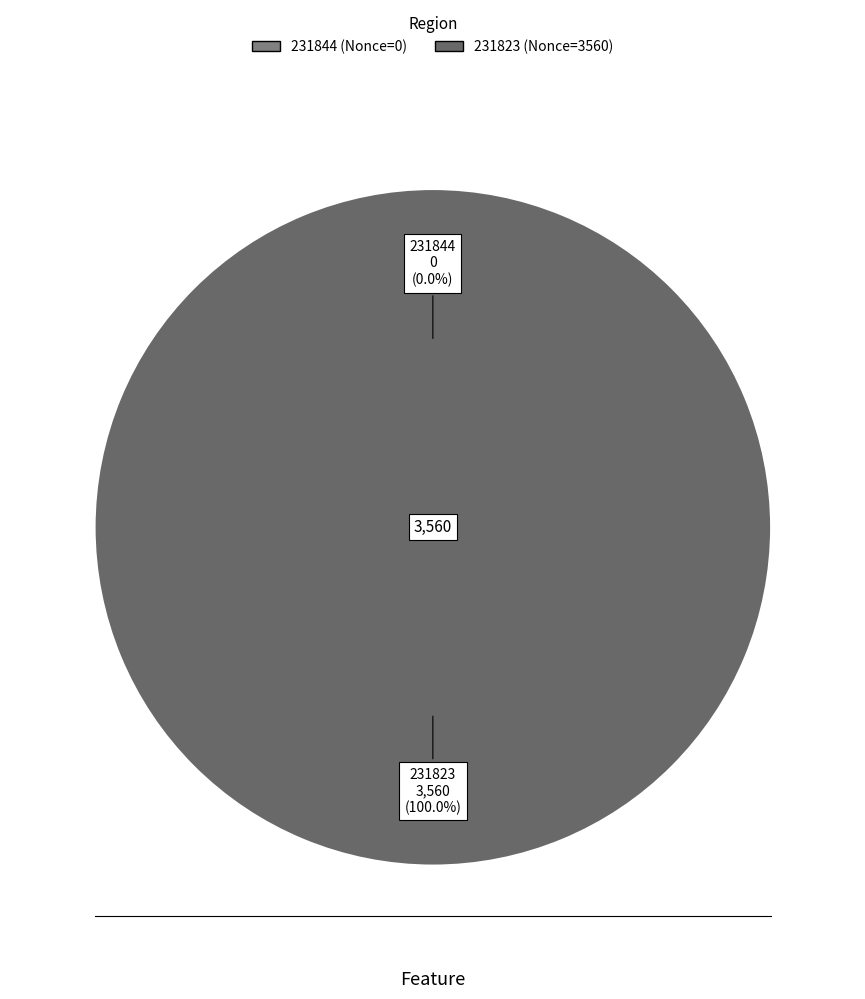

Is it true that 231823 is 100% of the pie?

True